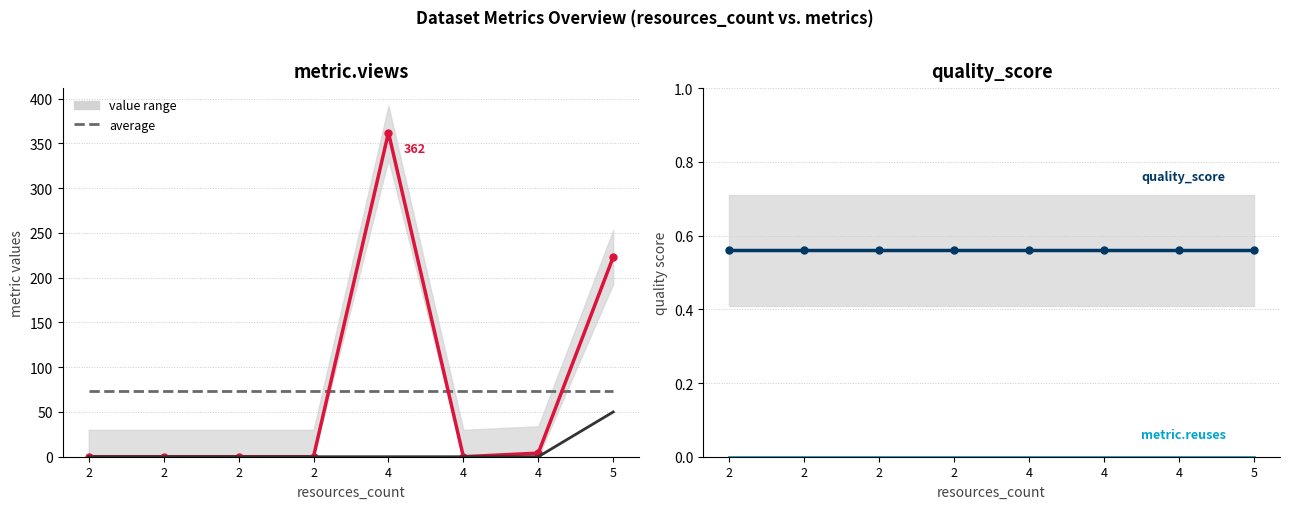

List the labels in order of metric.views value, largest first.

4, 5, 4, 2, 2, 2, 2, 4